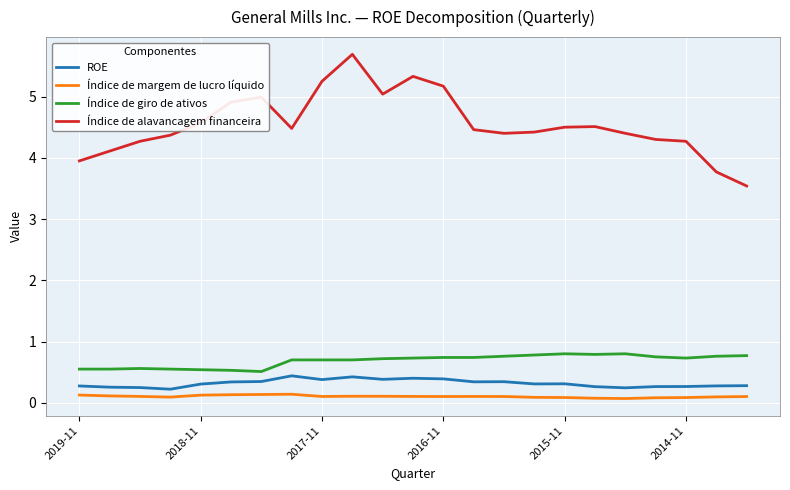

Which series has the largest total across all categories?

Índice de alavancagem financeira